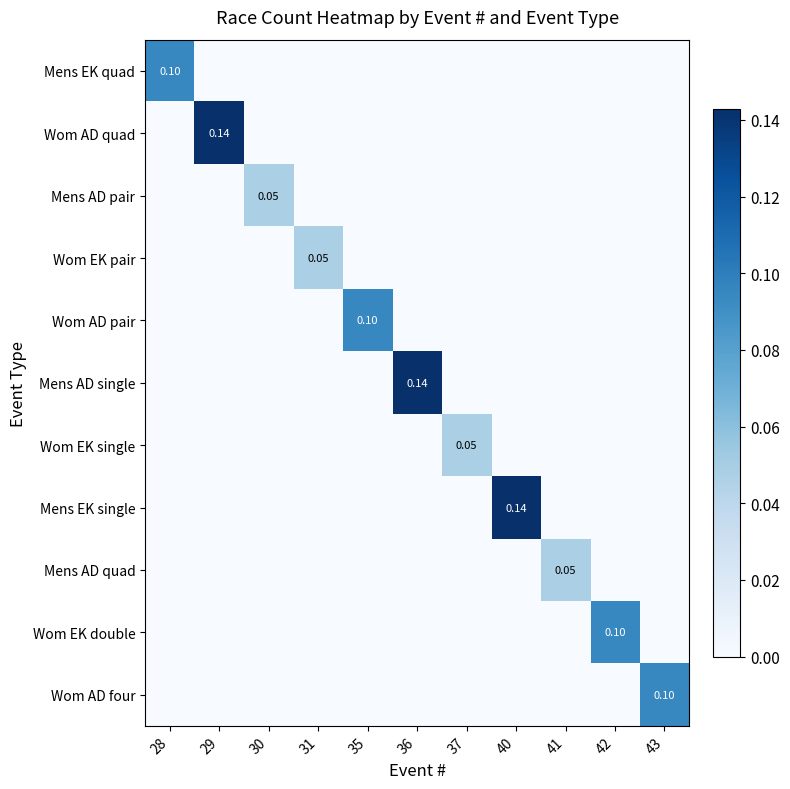

What is the difference between the maximum and second lowest values in the Wom EK double series?

0.1